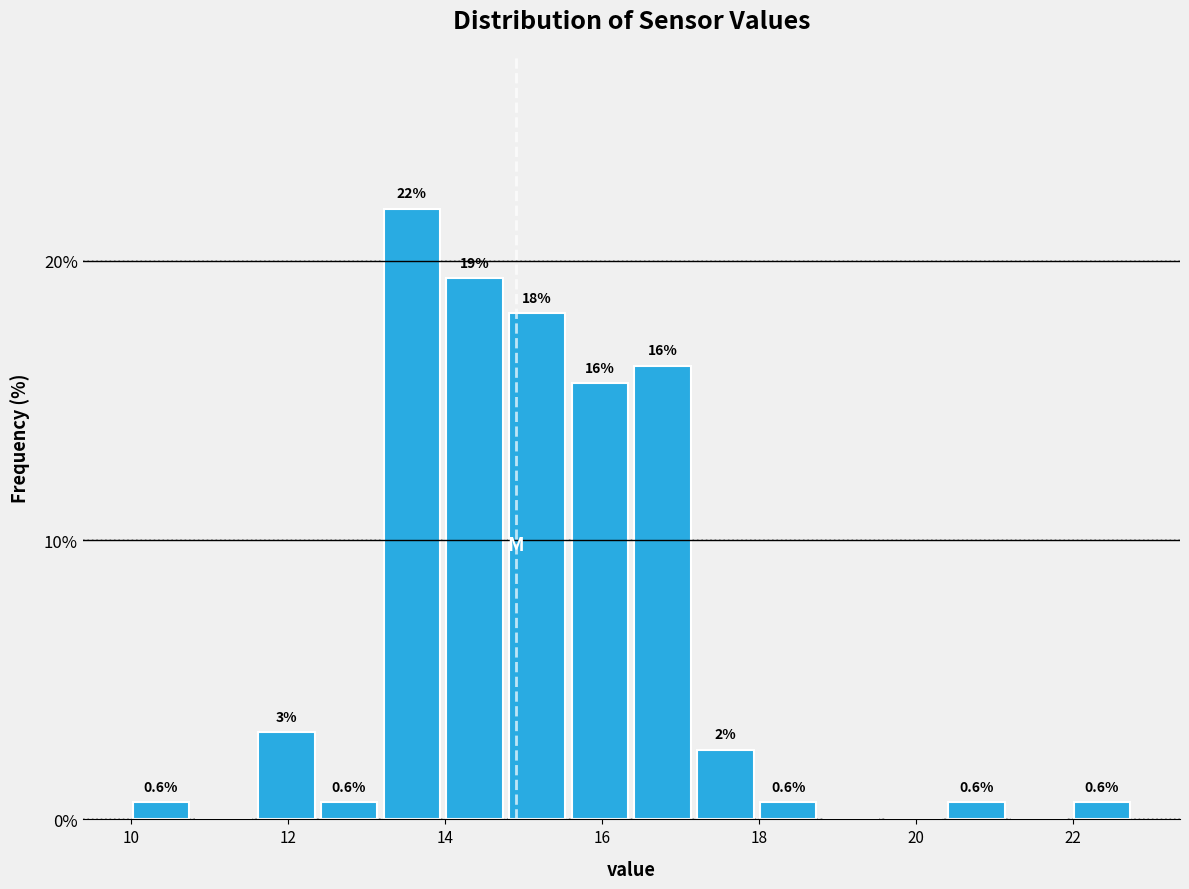

Around what value on the x-axis is the tallest bar? Give the approximate position of its centre, as read against the axis.

13.6